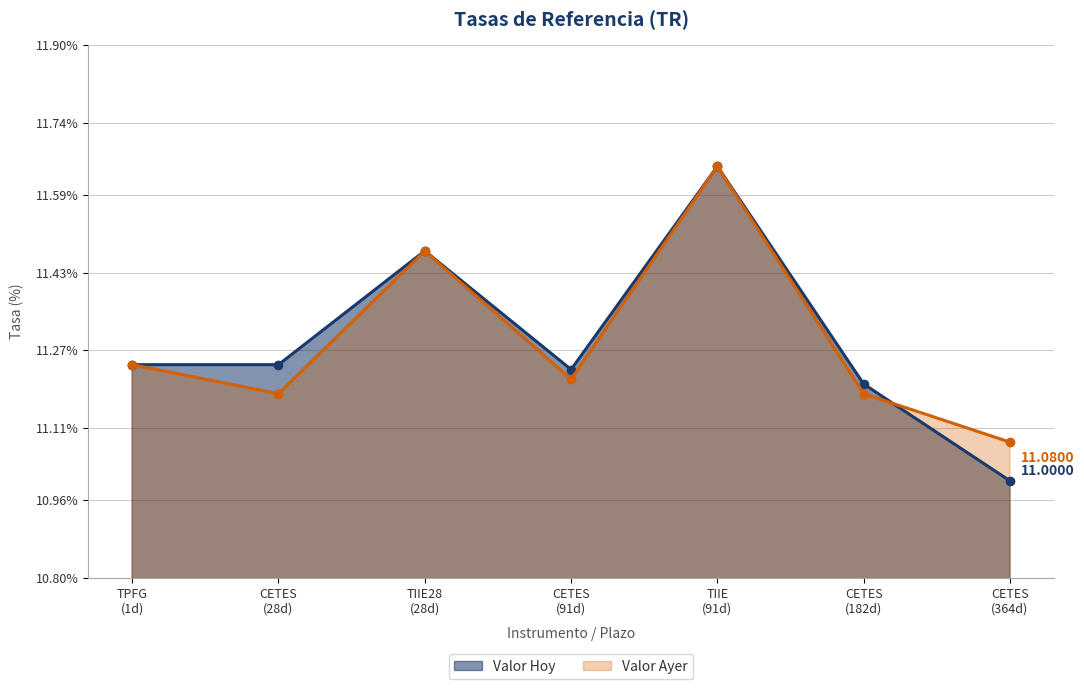

True or false: Valor Ayer has more than 0 interior local peaks.

True